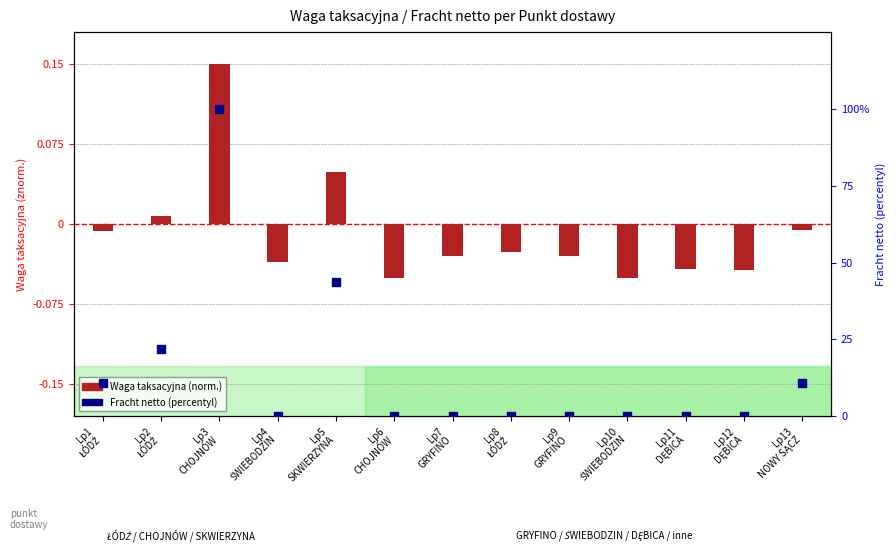

Which series reaches the maximum Y coordinate?

Fracht netto (percentyl)